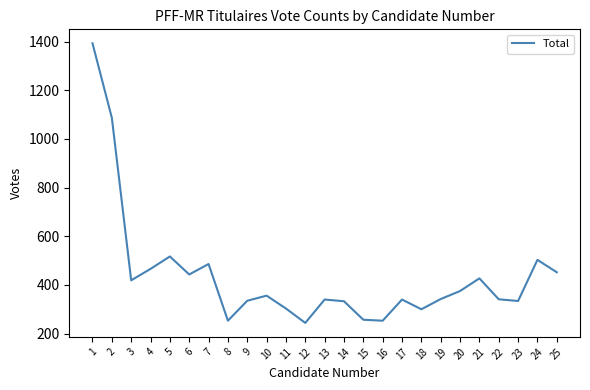

True or false: the data shows 253 at 16.

True